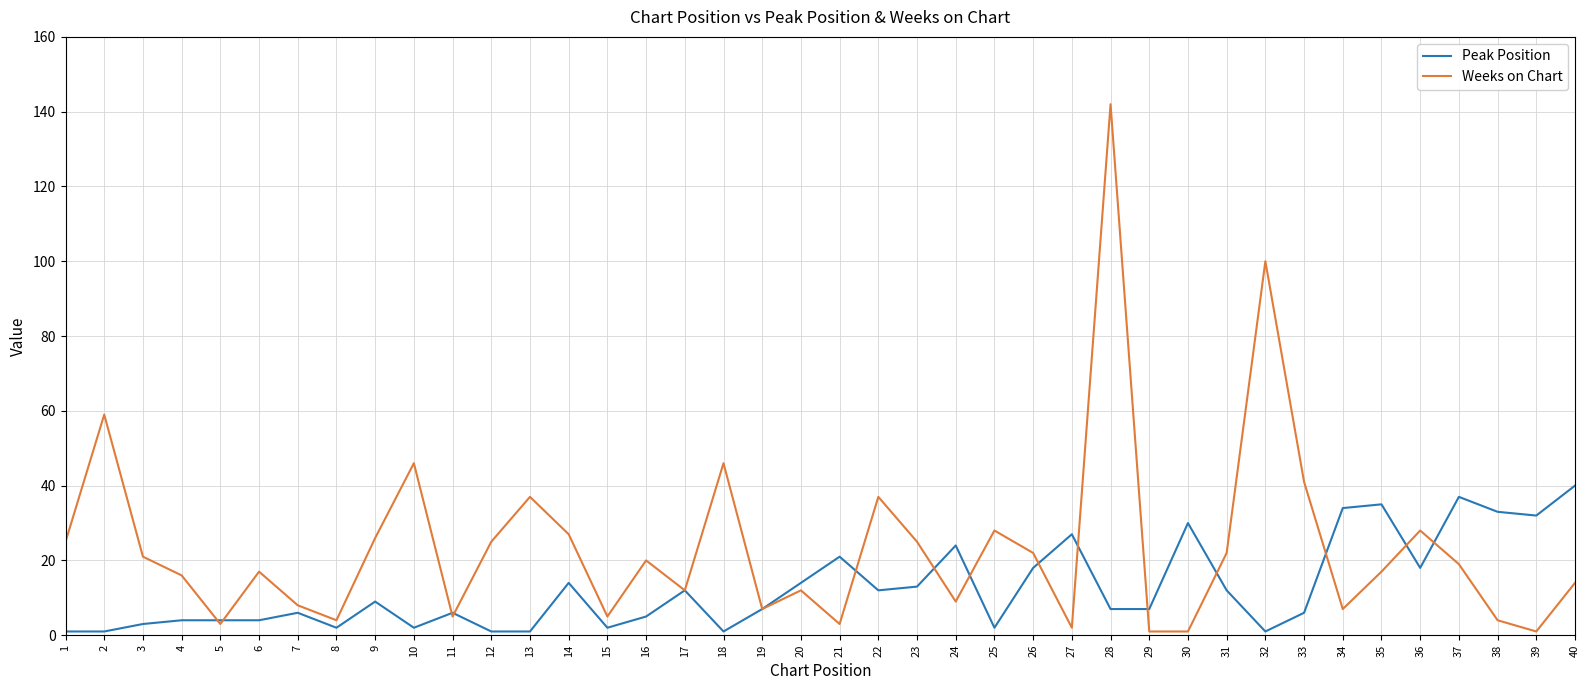

What is the sum of the Peak Position values at 6 and 40?

44